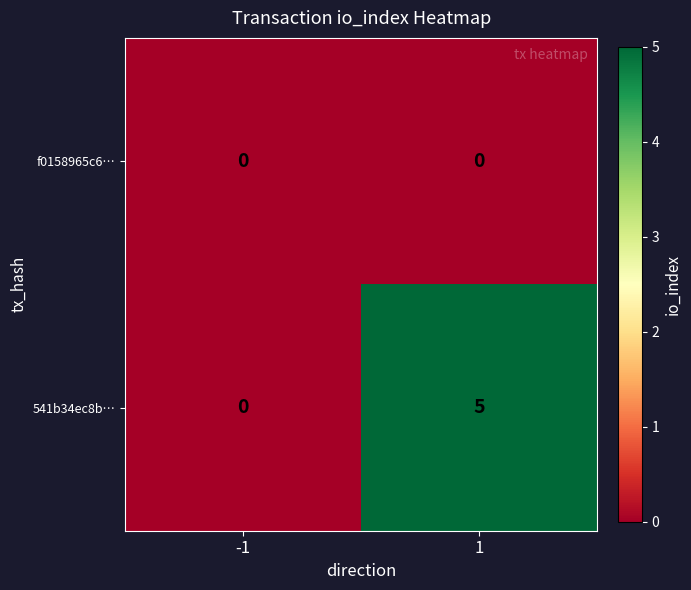

What is the greatest value displayed?

5